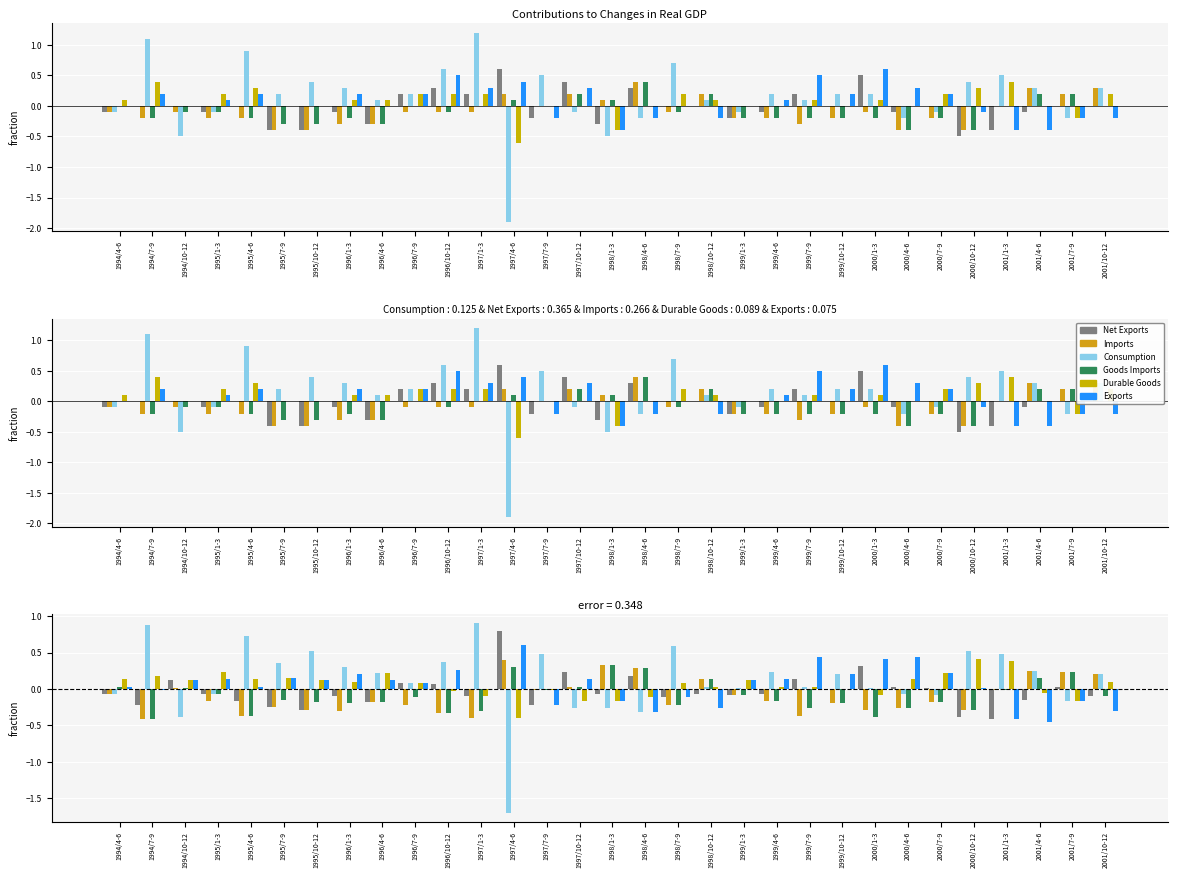

How many data points does each series have?

31